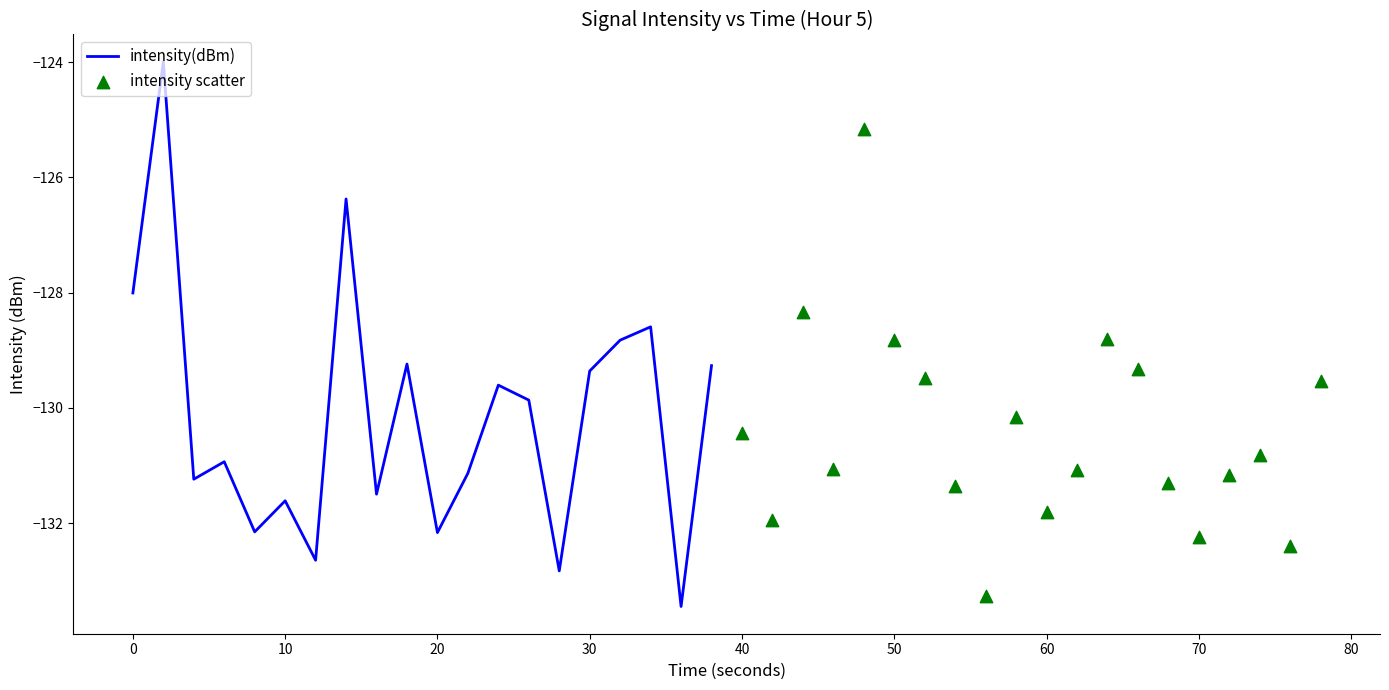

Which series contains the highest Y value?

intensity(dBm)